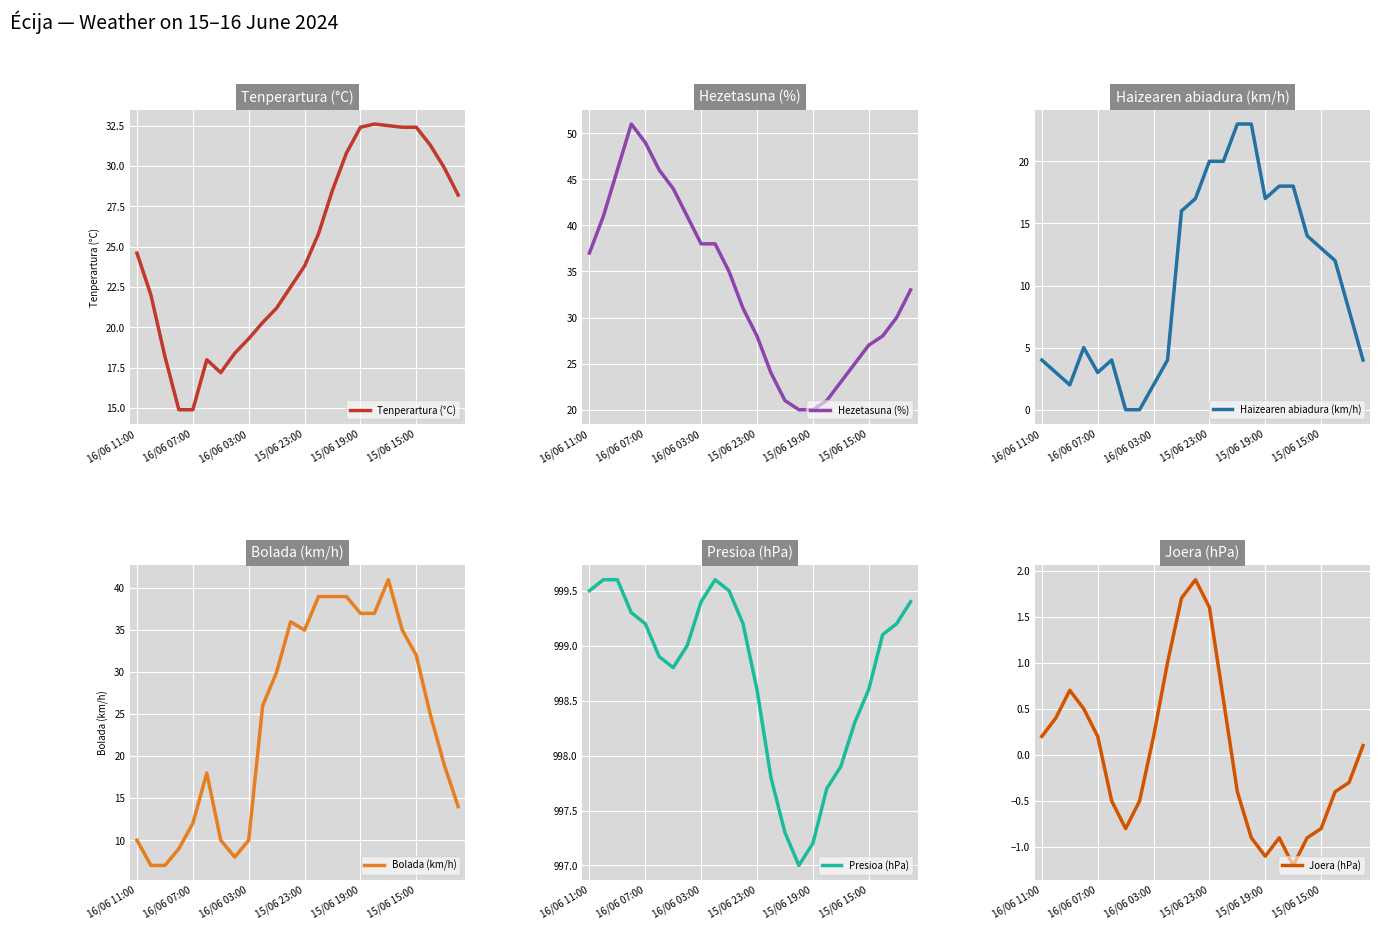

What is the minimum value for Presioa (hPa)?

997.0